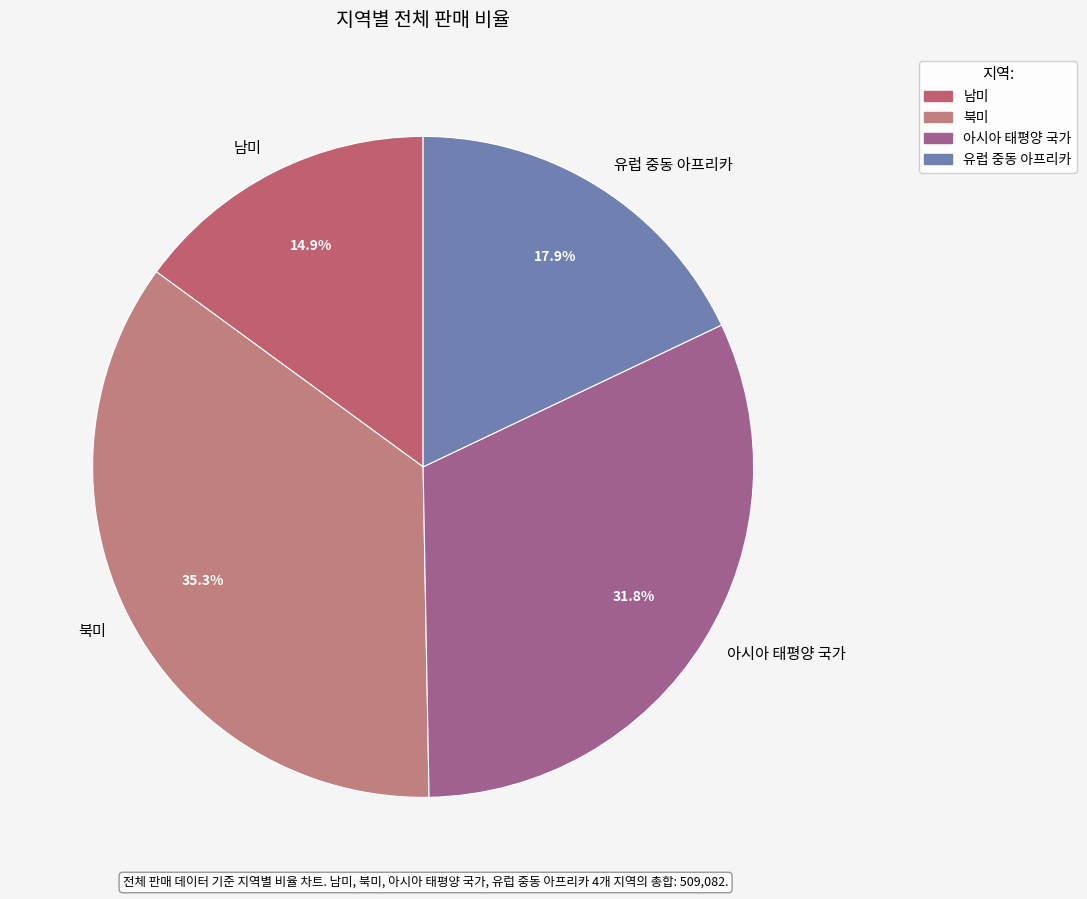

True or false: 남미 accounts for 15% of the total.

True